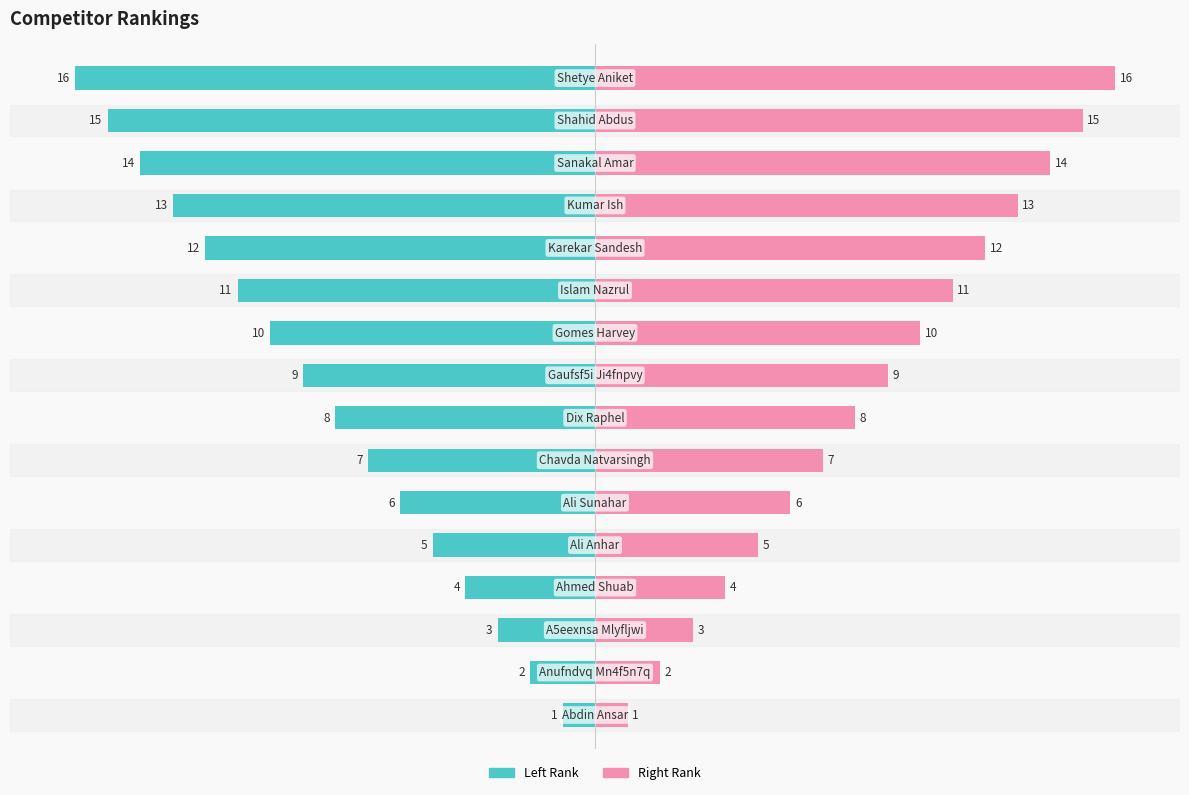

Is it true that Rank (Left) equals -15 at 9?

False